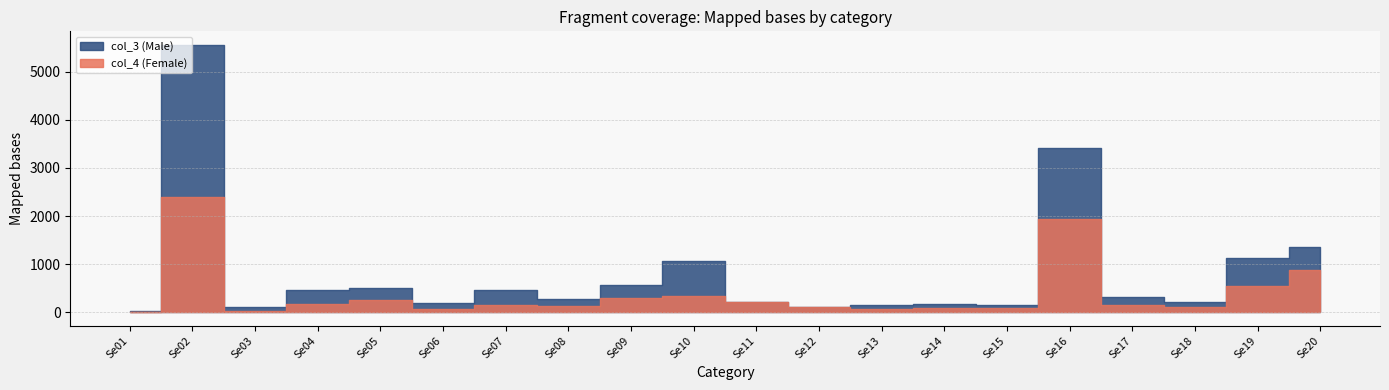

True or false: col_4 (Female) has a value of 71 at Se06.

True